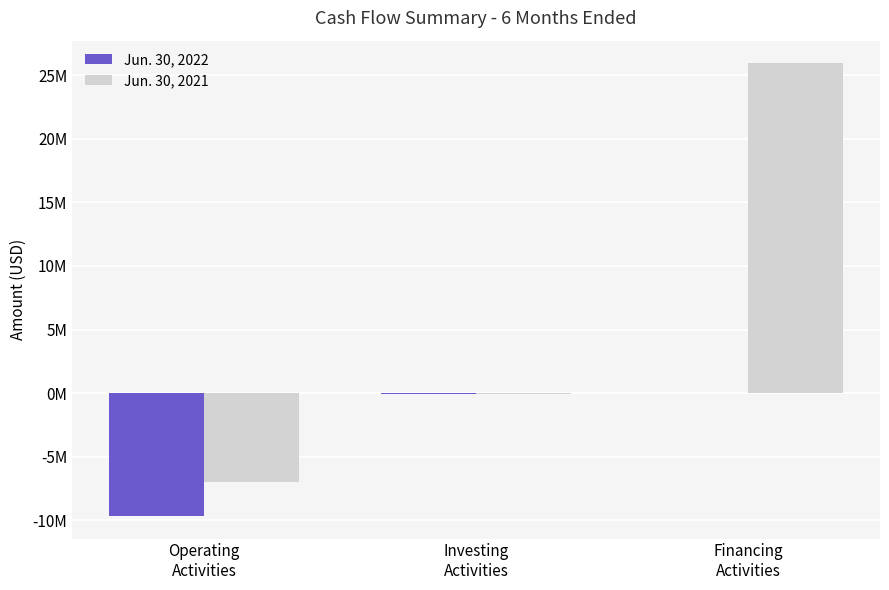

What are all the series names shown in the legend?

Jun. 30, 2022, Jun. 30, 2021